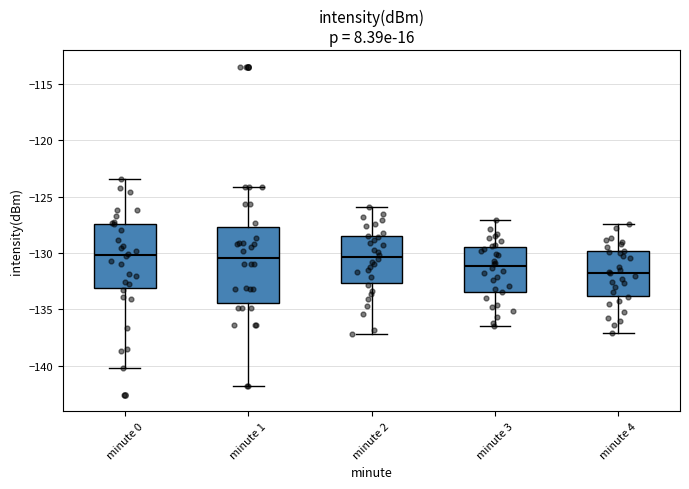

Reading left to right, read every box against the y-axis: the position of its median line, the range the box covers, and the ends of its whiskers. The values are not printed on the chart, so give them approximately, as read against the axis.

minute 0: median -130.0, box -133.0 to -127.5, whiskers -140.0 to -123.5
minute 1: median -130.5, box -134.5 to -127.5, whiskers -142.0 to -124.0
minute 2: median -130.5, box -132.5 to -128.5, whiskers -137.0 to -126.0
minute 3: median -131.0, box -133.5 to -129.5, whiskers -136.5 to -127.0
minute 4: median -131.5, box -134.0 to -130.0, whiskers -137.0 to -127.5